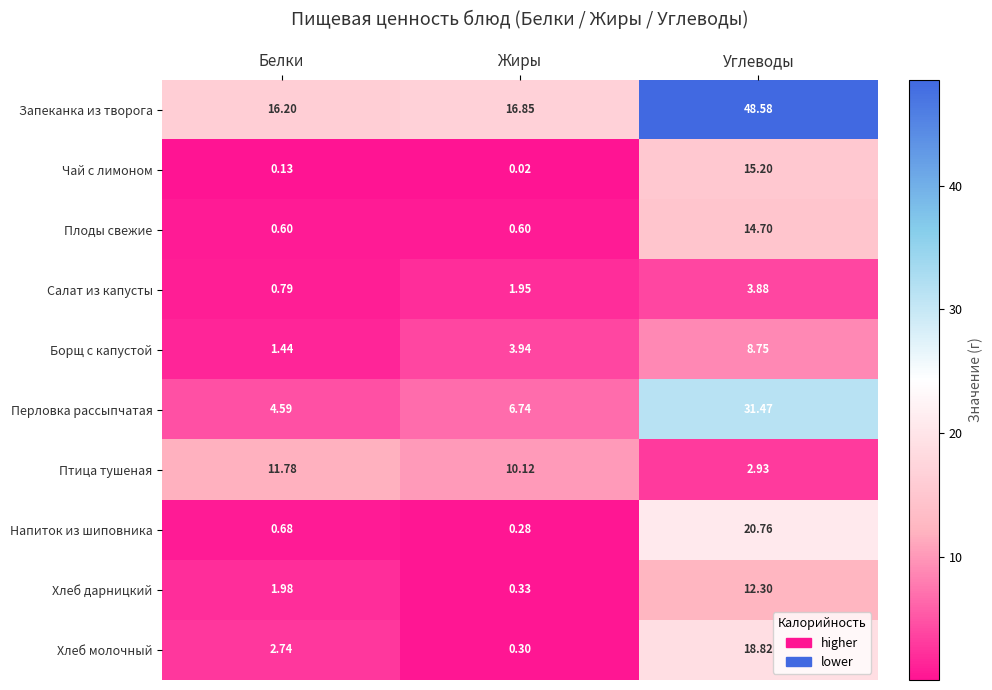

List the series in order of their peak value, lowest first.

Салат из капусты, Борщ с капустой, Птица тушеная, Хлеб дарницкий, Плоды свежие, Чай с лимоном, Хлеб молочный, Напиток из шиповника, Перловка рассыпчатая, Запеканка из творога